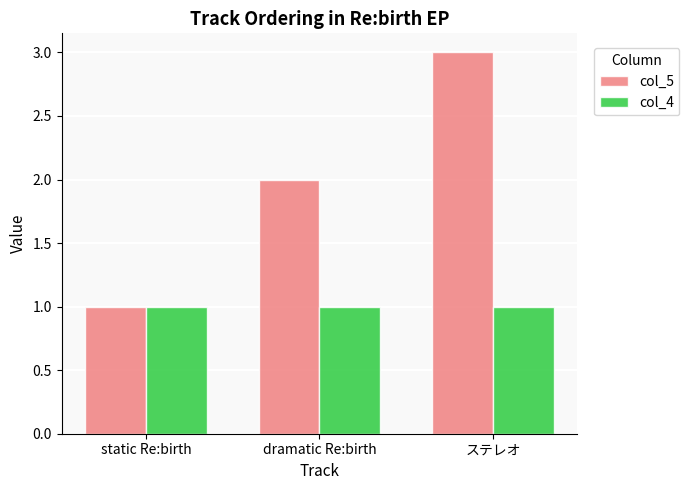

At which category does the chart reach its peak across all series?

ステレオ